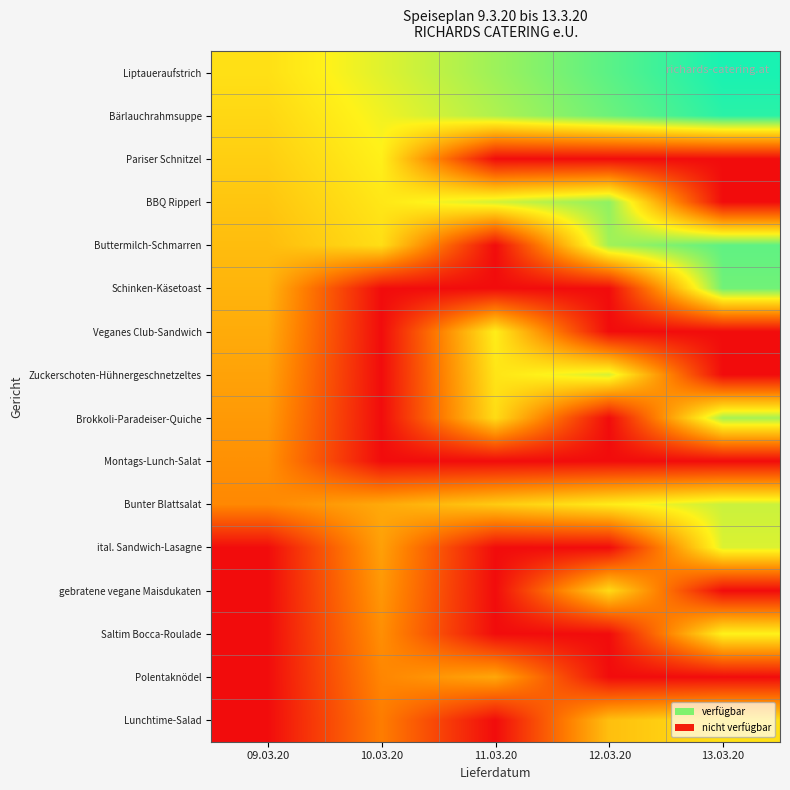

At which category does the chart reach its peak across all series?

13.03.20